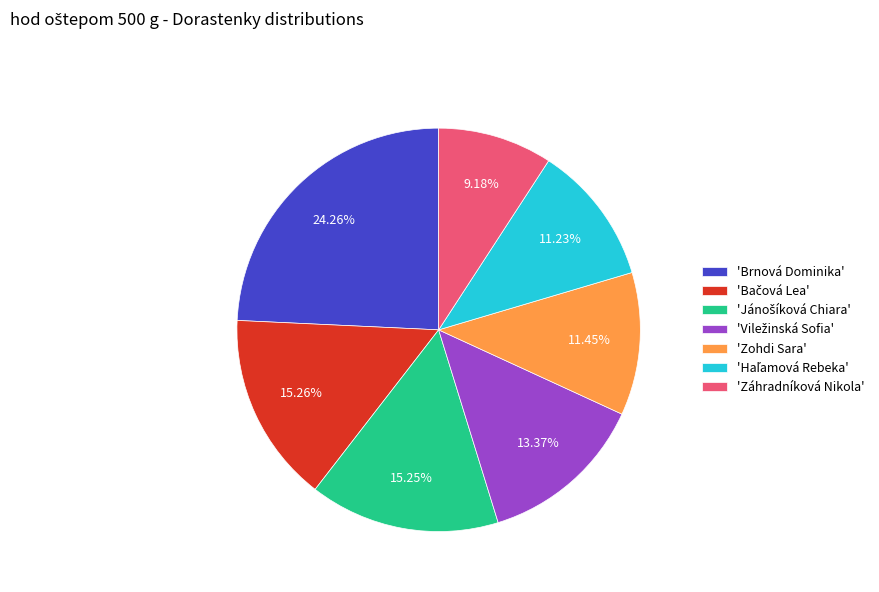

How many slices are in this pie chart?

7